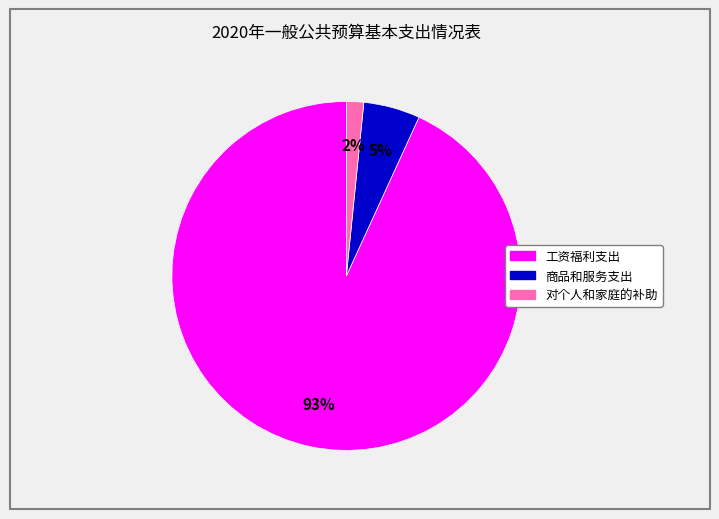

To the nearest percent, what percentage of the pie is 对个人和家庭的补助?

2%